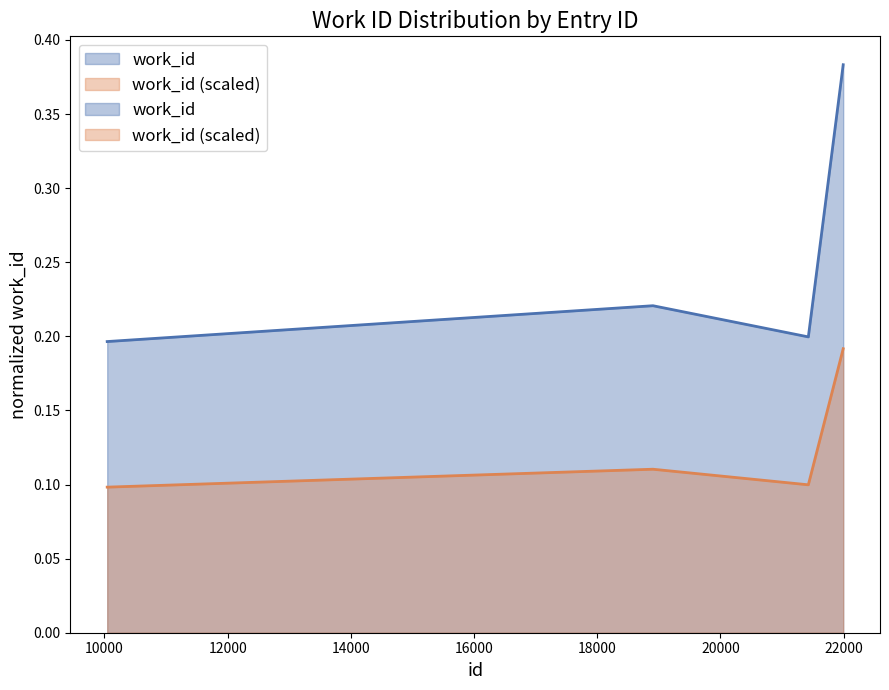

What is the value of the 4th point from the left?

0.4